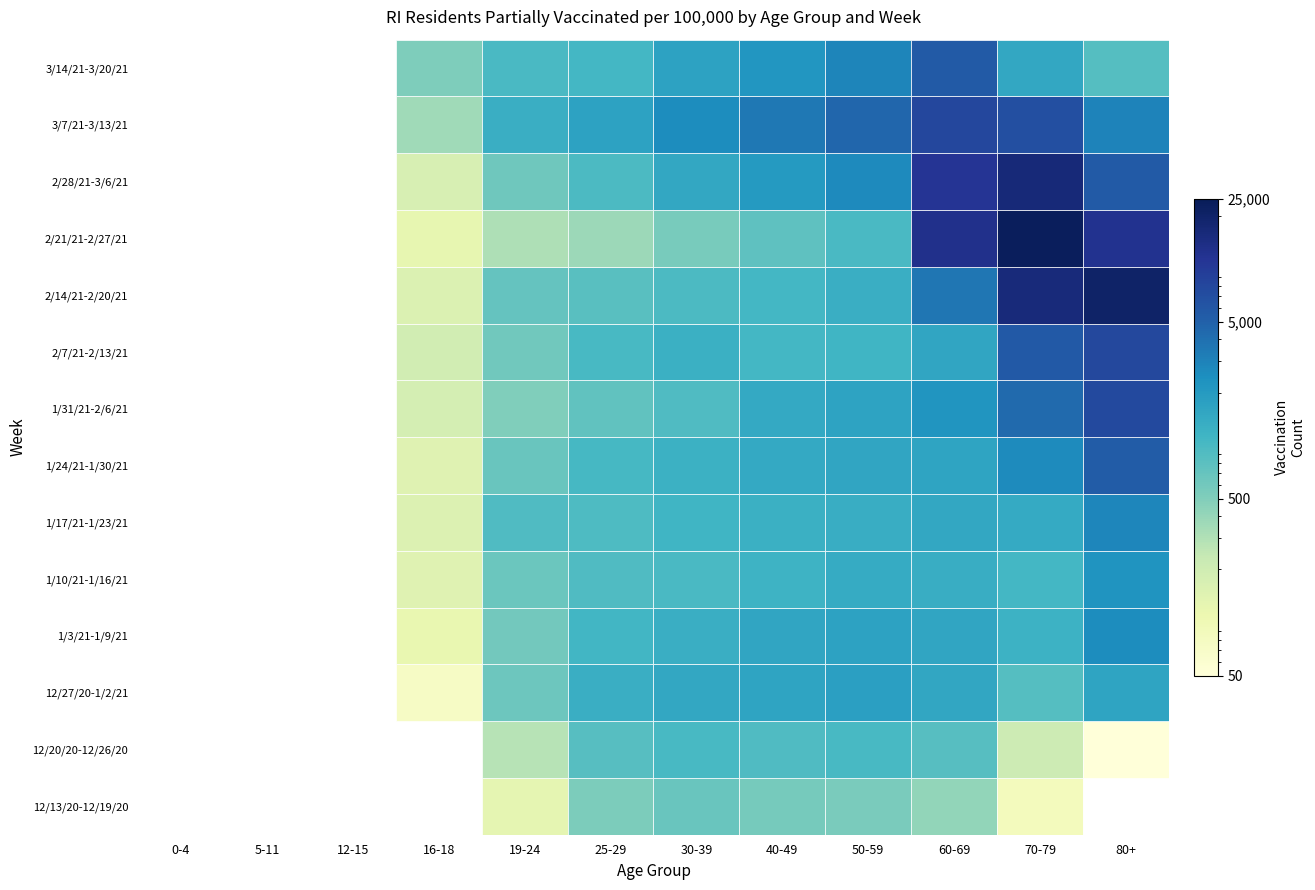

Is the value of 2/7/21-2/13/21 at 70-79 greater than the value of 2/21/21-2/27/21 at 30-39?

Yes